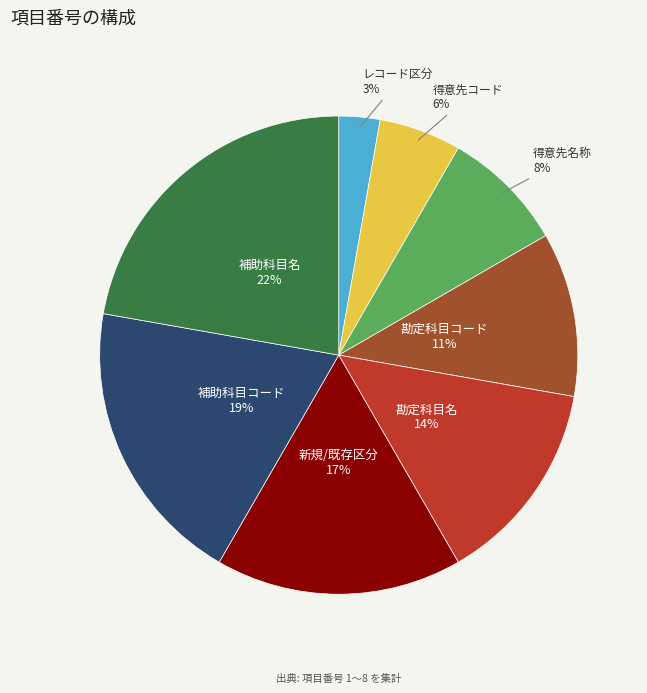

Is there a majority slice in this chart?

No